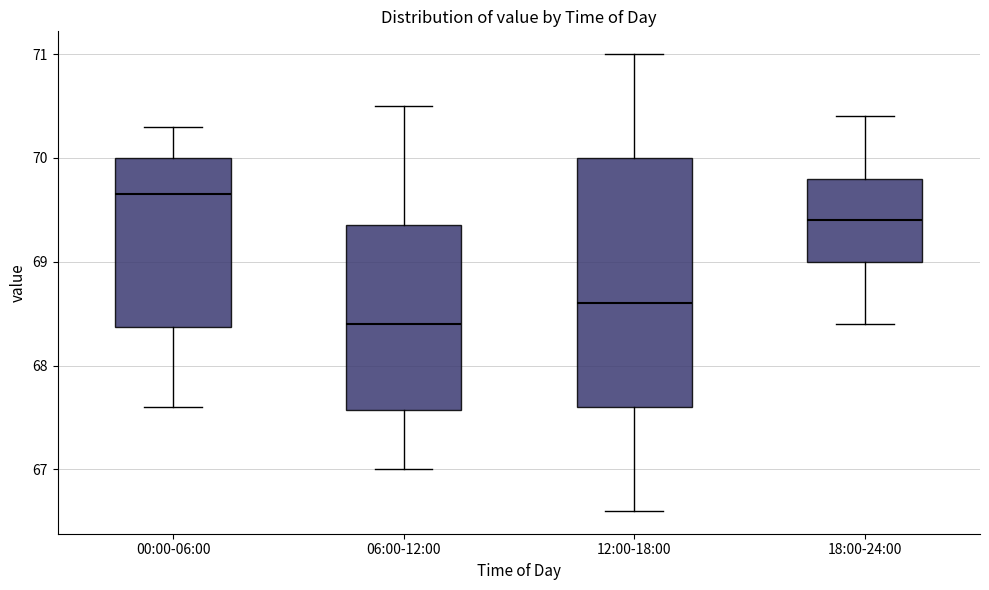

Reading left to right, transcribe this box plot: for each box, give where its median line is, the range the box spans, and where its two whiskers end, as read against the y-axis. The values are not printed on the chart, so give them approximately, as read against the axis.

00:00-06:00: median 69.7, box 68.4 to 70.0, whiskers 67.6 to 70.3
06:00-12:00: median 68.4, box 67.6 to 69.4, whiskers 67.0 to 70.5
12:00-18:00: median 68.6, box 67.6 to 70.0, whiskers 66.6 to 71.0
18:00-24:00: median 69.4, box 69.0 to 69.8, whiskers 68.4 to 70.4